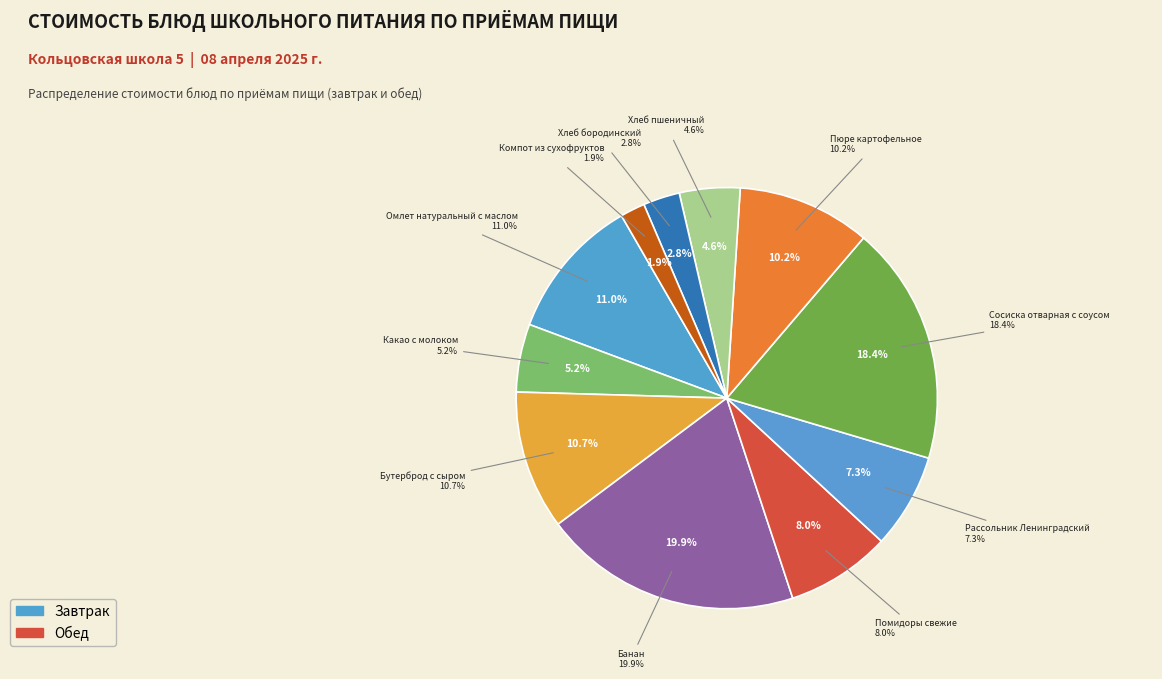

How many slices are in this pie chart?

11